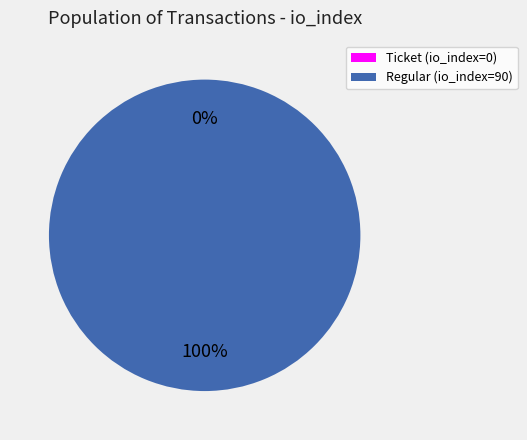

Which slice represents more than half of the pie?

Regular (io_index=90)